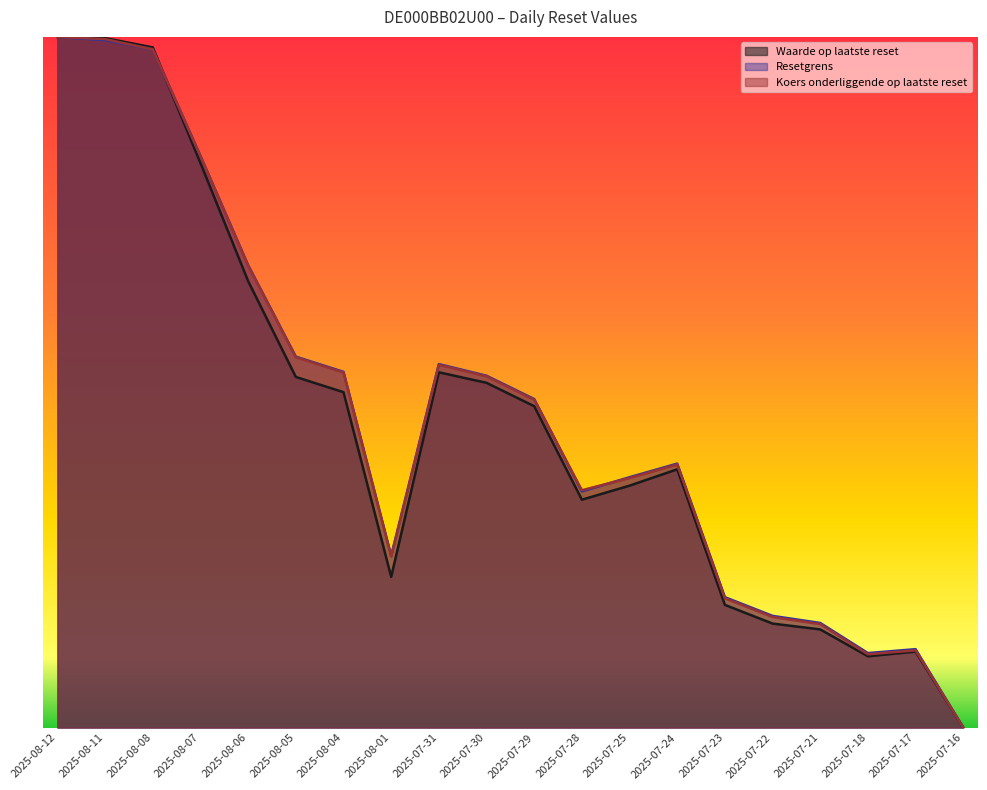

How many intersections are there between Koers onderliggende op laatste reset and Resetgrens?

3